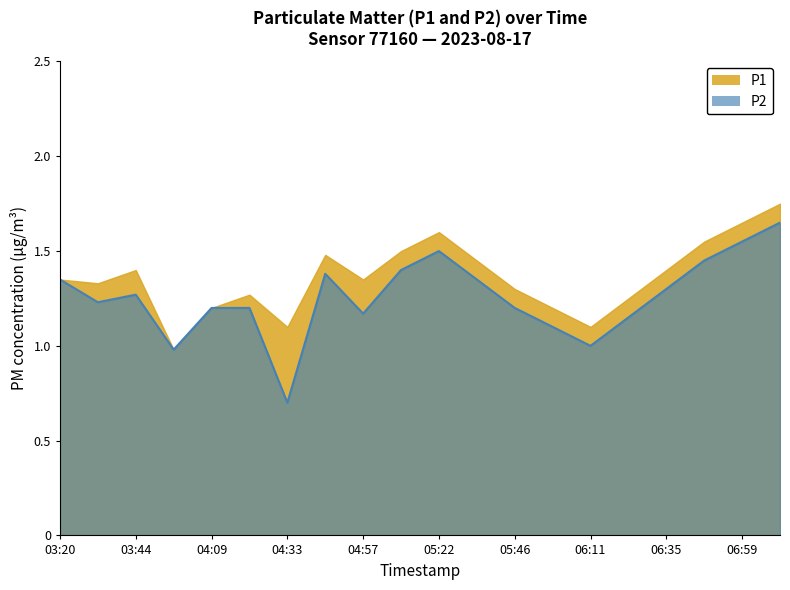

Is it true that the value at 06:35 is 1.3?

True